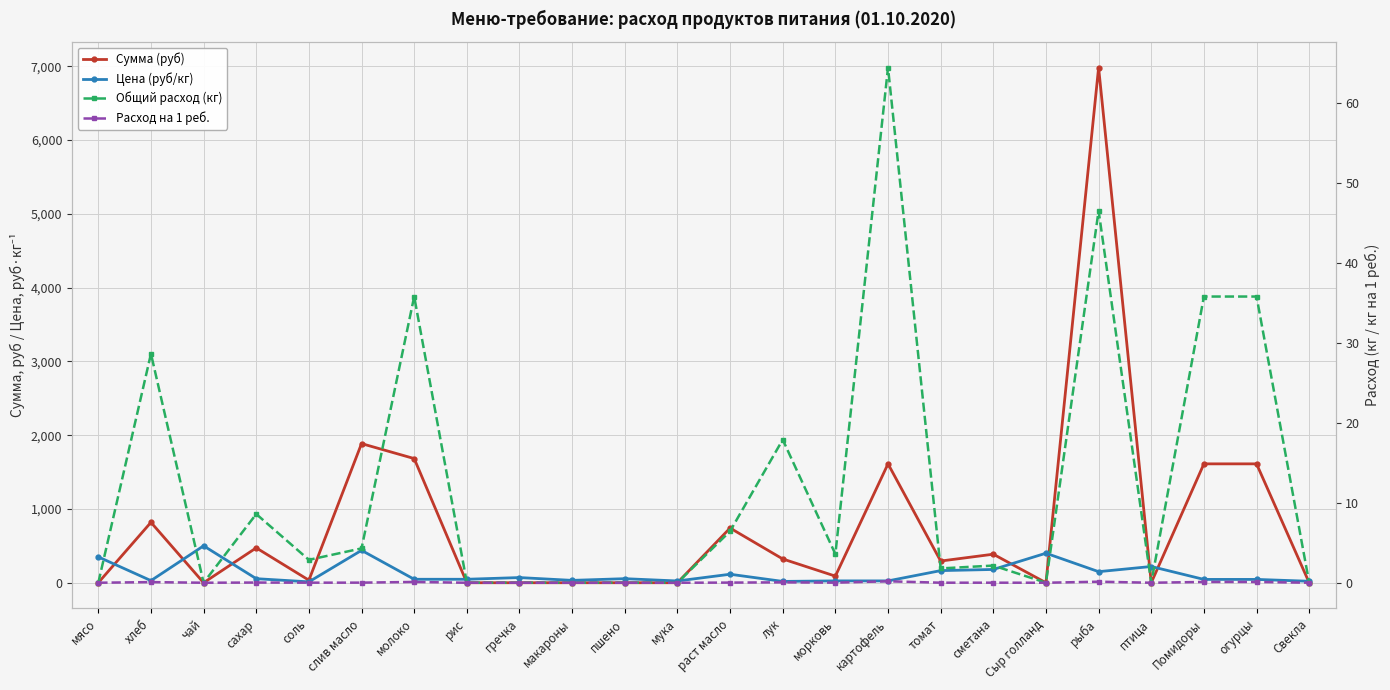

True or false: Сумма (руб) and Расход на 1 реб. intersect in this chart.

False